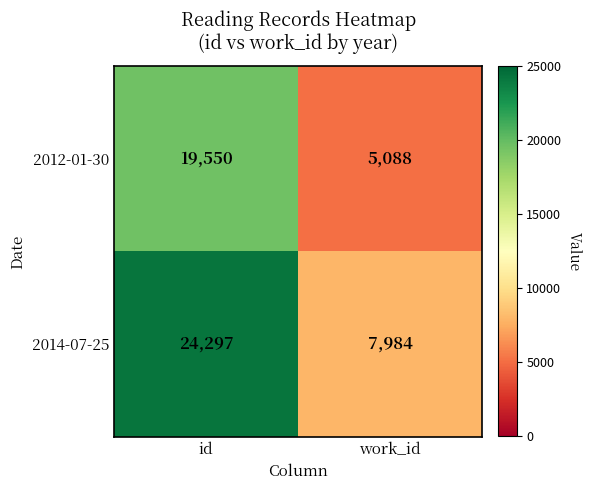

Reading right to left, transcribe all the data shown in this chart.

2012-01-30: work_id=5088	id=19550
2014-07-25: work_id=7984	id=24297